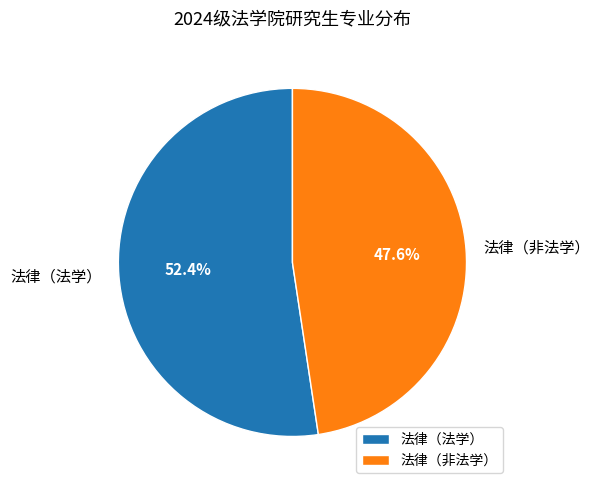

Combined, what portion of the pie is 法律（法学） and 法律（非法学）?

100.0%